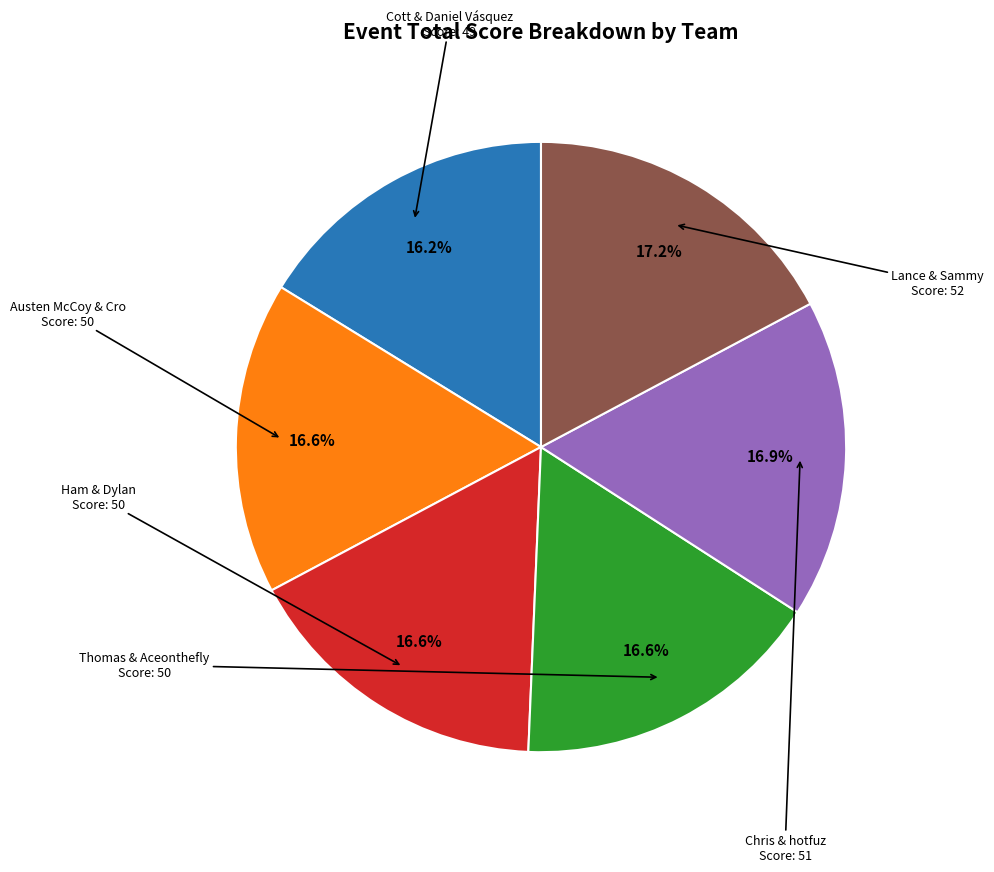

Is there any slice that represents more than half of the pie?

No